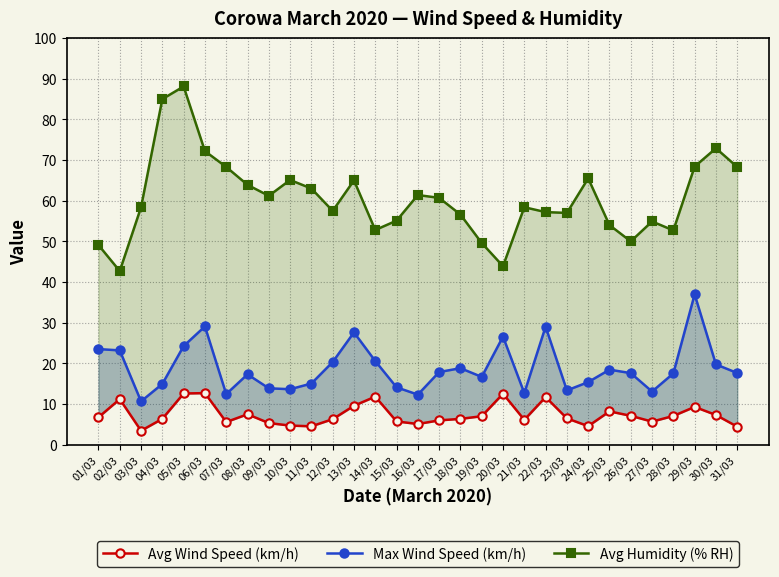

What is the difference between the maximum and minimum values in the Max Wind Speed (km/h) series?

26.3